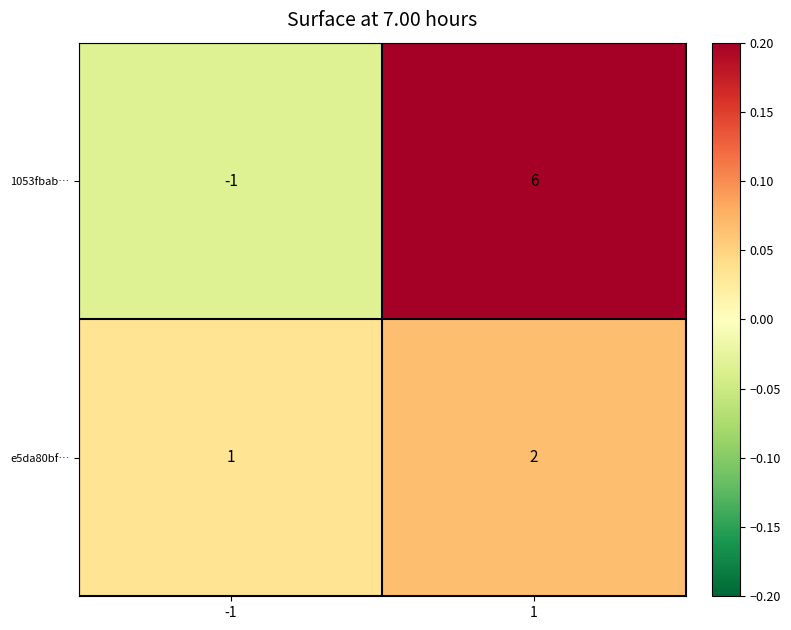

The 1053fbab… series shows 9 at 1. True or false?

False